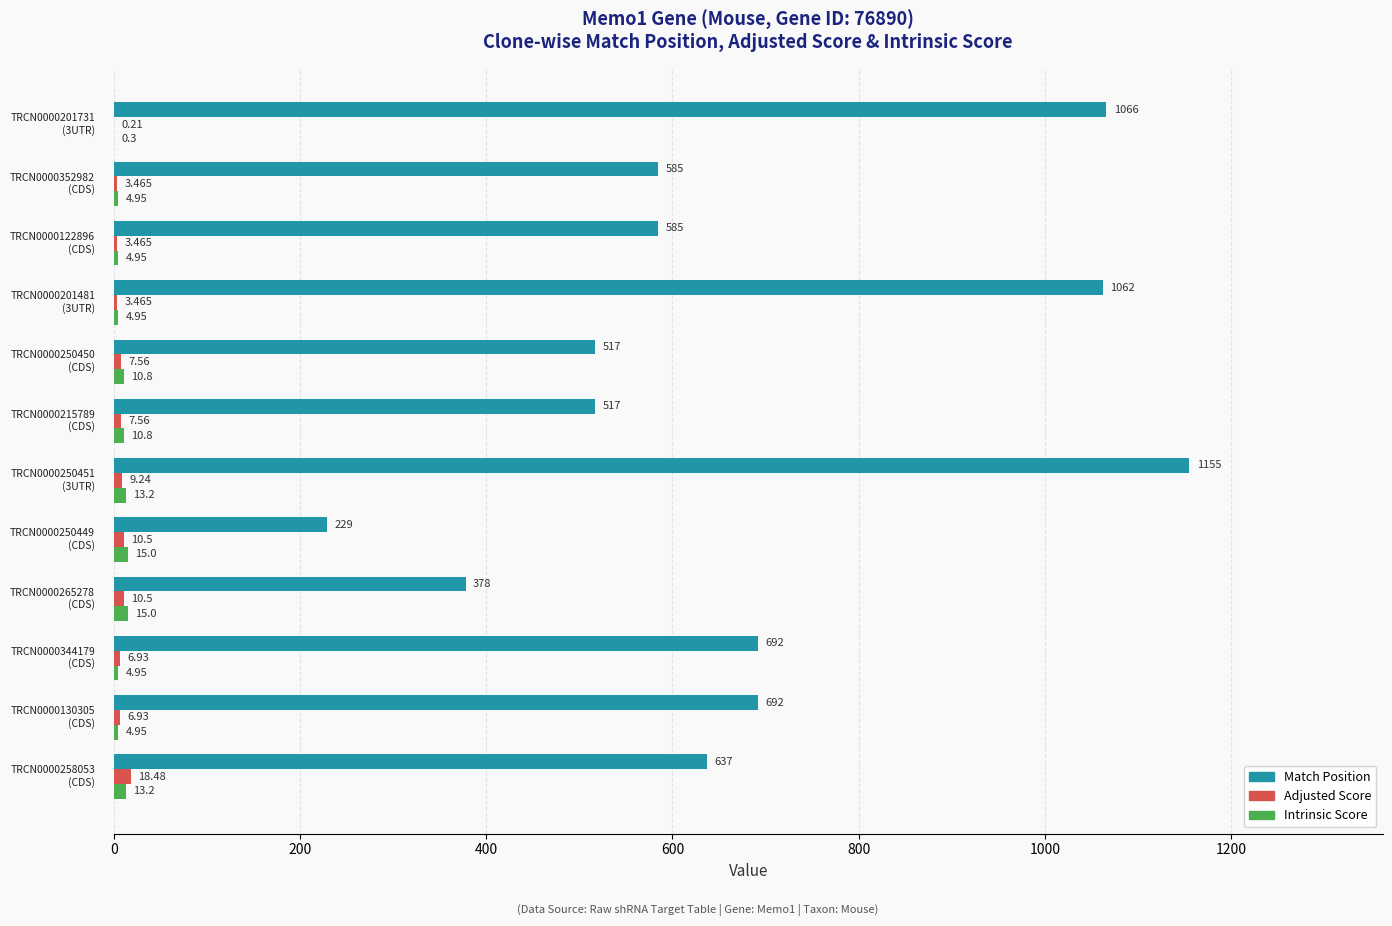

Which series has the largest total across all categories?

Match Position